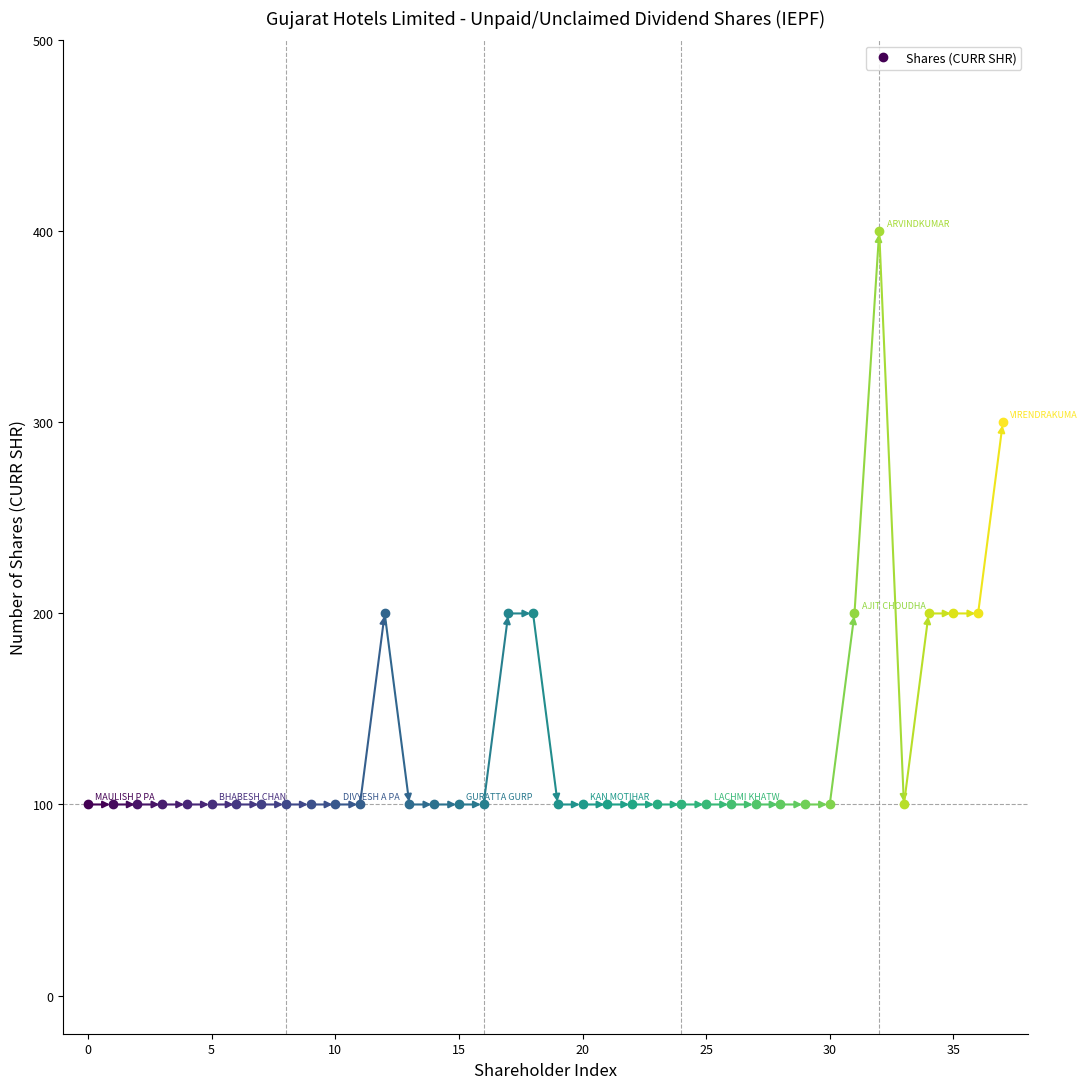

What is the approximate value at ARCHANA SHUKLA, to the nearest 5?

100